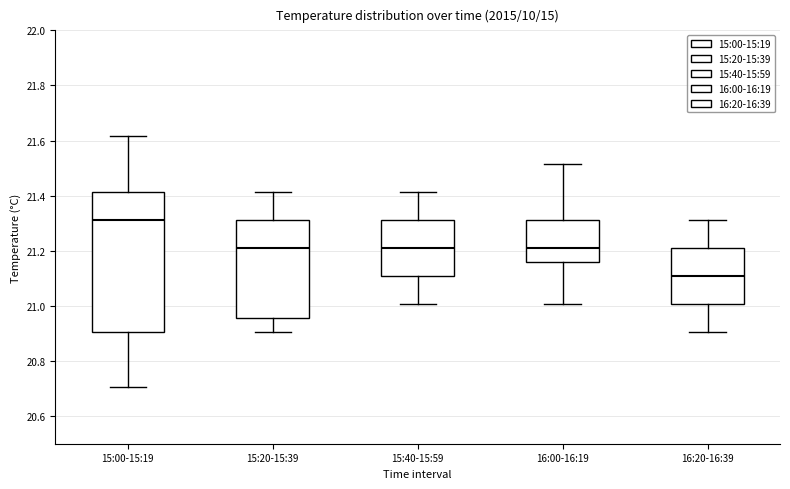

Reading left to right, read every box against the y-axis: the position of its median line, the range the box covers, and the ends of its whiskers. The values are not printed on the chart, so give them approximately, as read against the axis.

15:00-15:19: median 21.32, box 20.90 to 21.42, whiskers 20.70 to 21.62
15:20-15:39: median 21.22, box 20.96 to 21.32, whiskers 20.90 to 21.42
15:40-15:59: median 21.22, box 21.10 to 21.32, whiskers 21.00 to 21.42
16:00-16:19: median 21.22, box 21.16 to 21.32, whiskers 21.00 to 21.52
16:20-16:39: median 21.10, box 21.00 to 21.22, whiskers 20.90 to 21.32